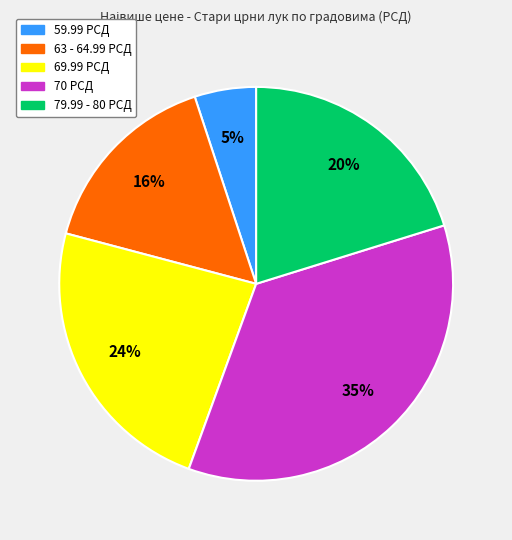

To the nearest percent, what is the average slice percentage?

20%